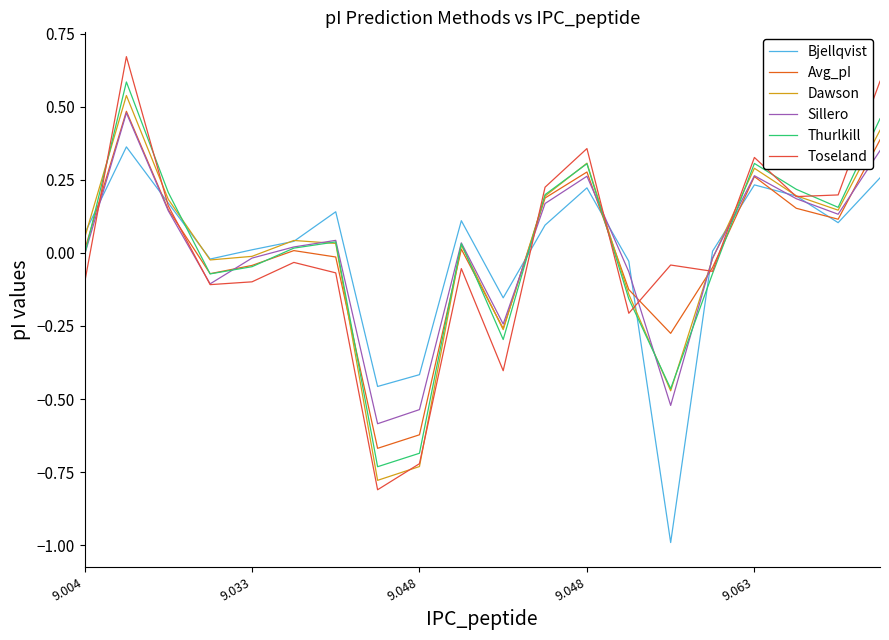

What is the smallest value displayed?

-1.0